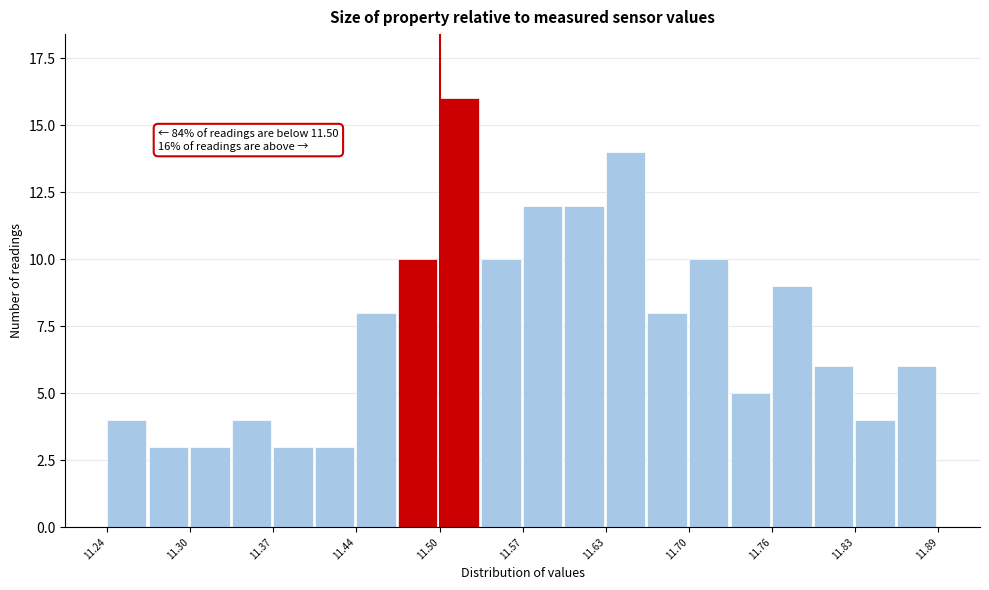

Around what value on the x-axis is the tallest bar? Give the approximate position of its centre, as read against the axis.

11.52